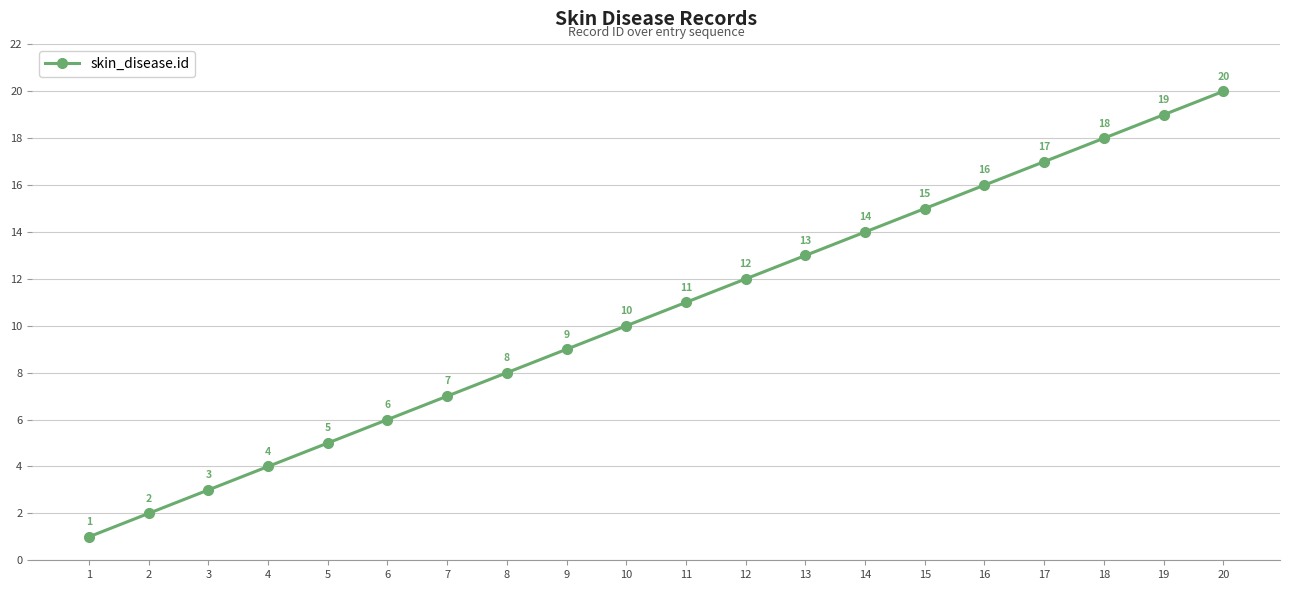

True or false: there are more than 0 points higher than both neighbors.

False